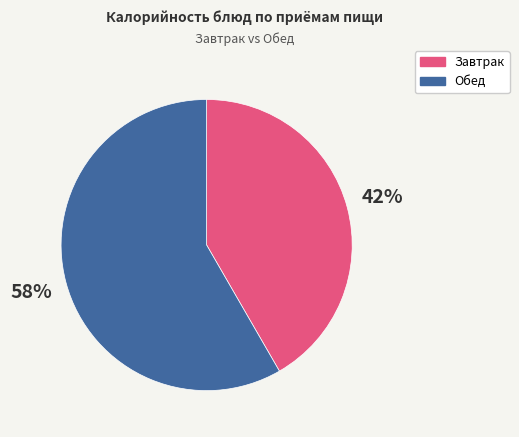

Rank the categories by value from highest to lowest.

Обед, Завтрак